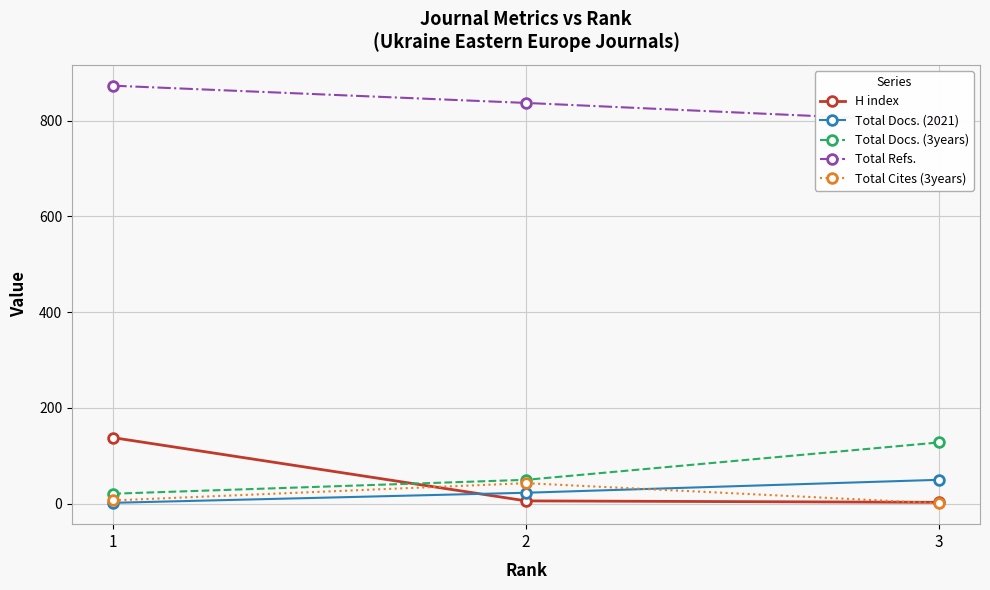

What is the average value of the Total Cites (3years) series?

17